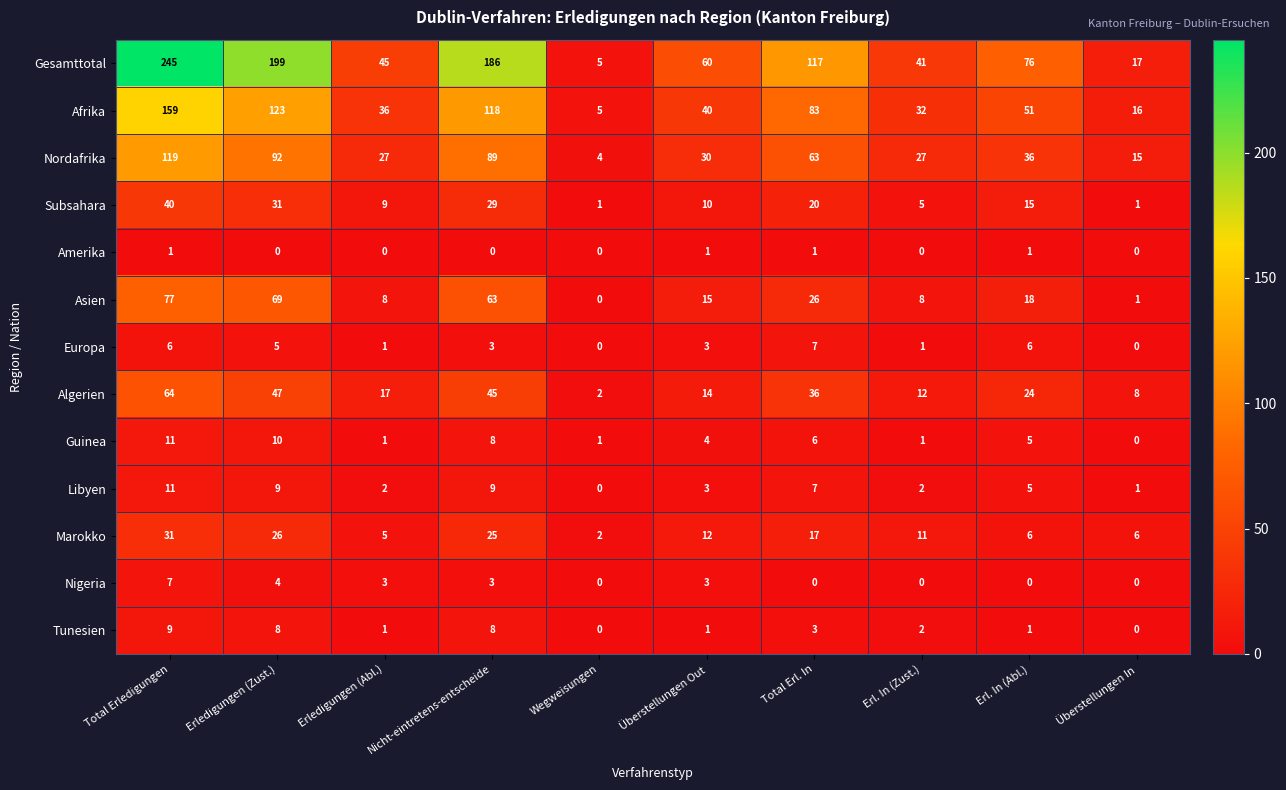

Which category has the highest value across all series?

Total Erledigungen